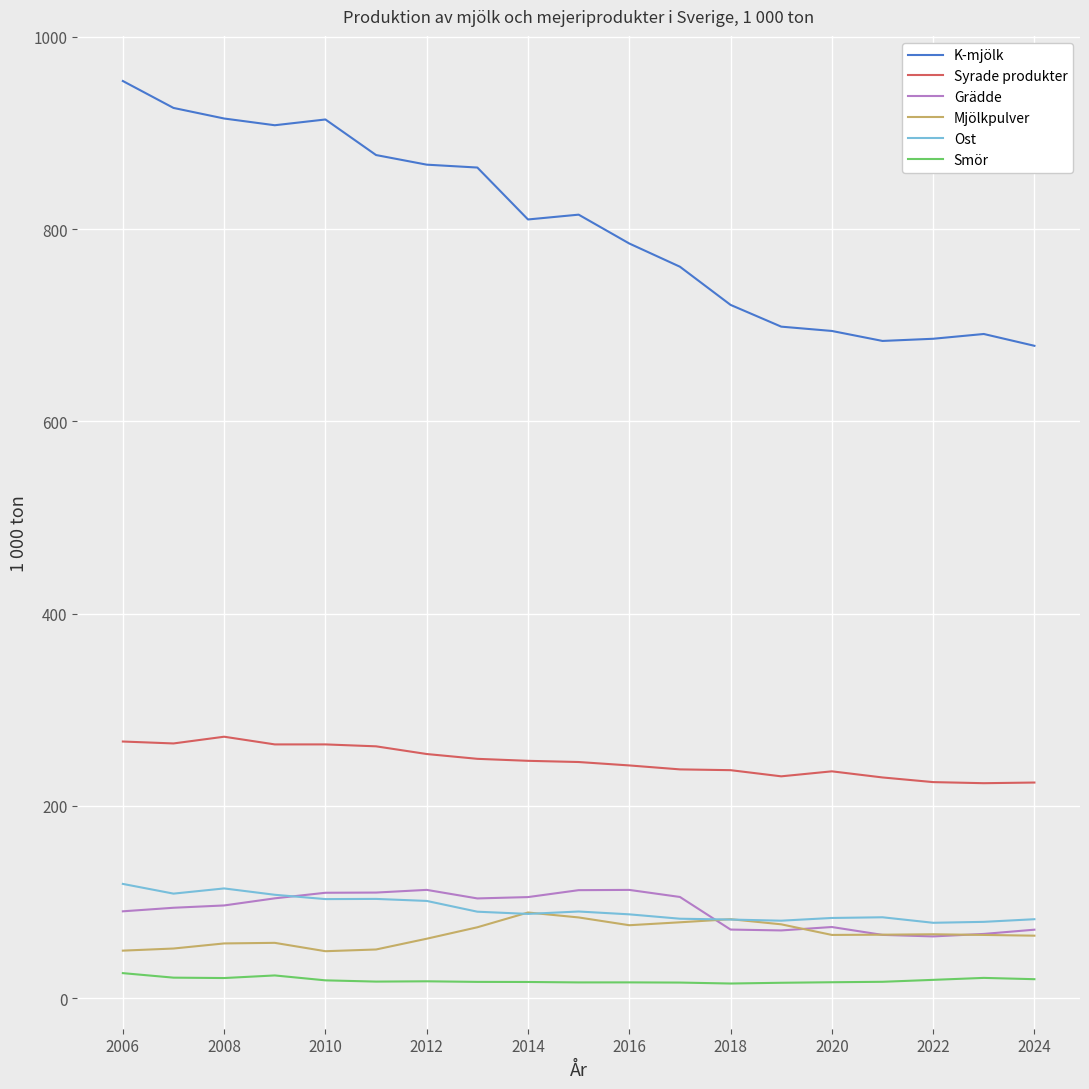

Which series has the widest spread of values?

K-mjölk